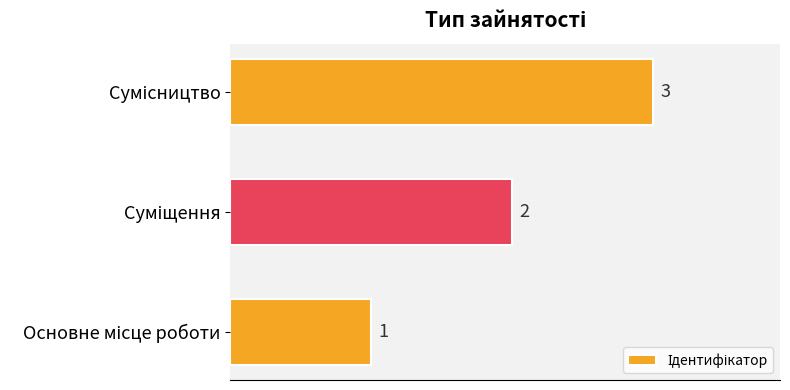

What is the sum of all values?

6